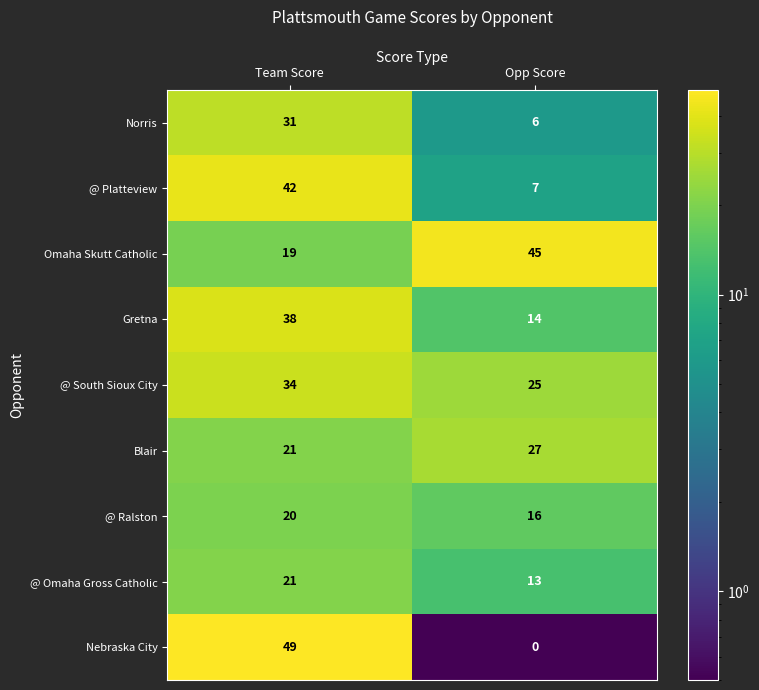

What is the sum of the Norris values at Opp Score and Team Score?

37